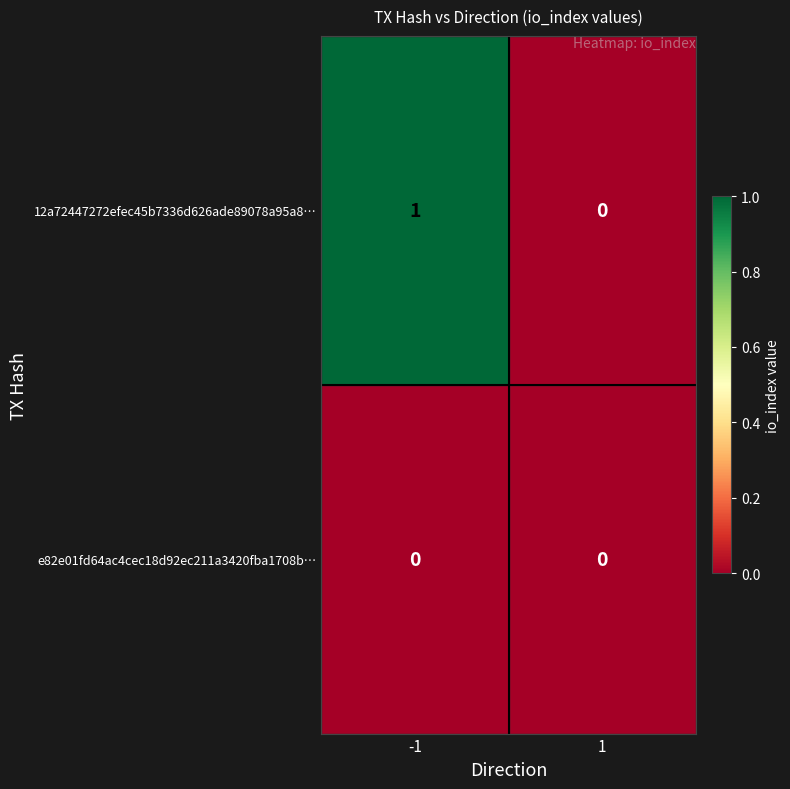

Which series has the largest total across all categories?

12a72447272efec45b7336d626ade89078a95a8…